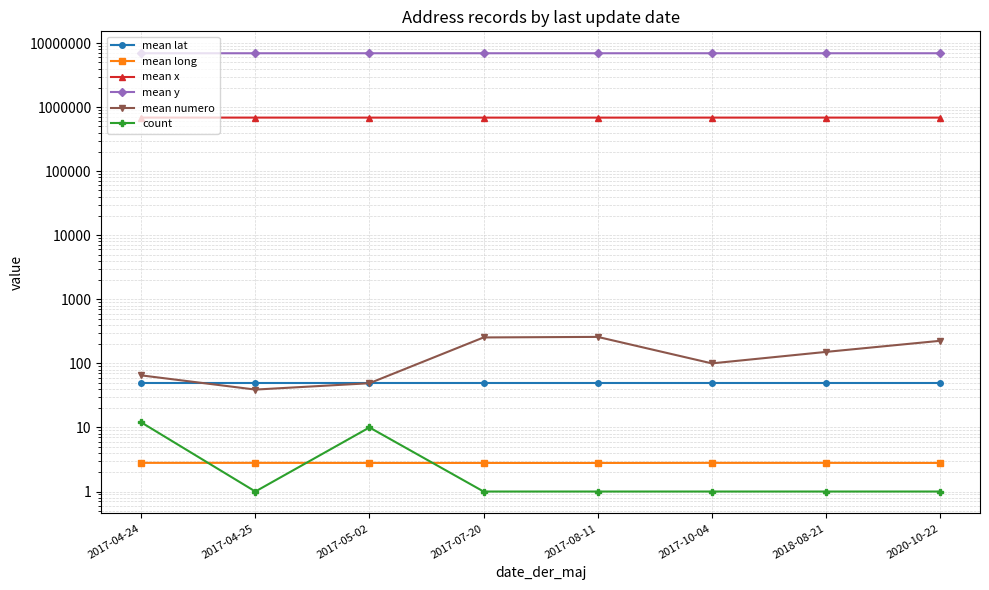

What is the label of the 4th point from the left?

2017-07-20